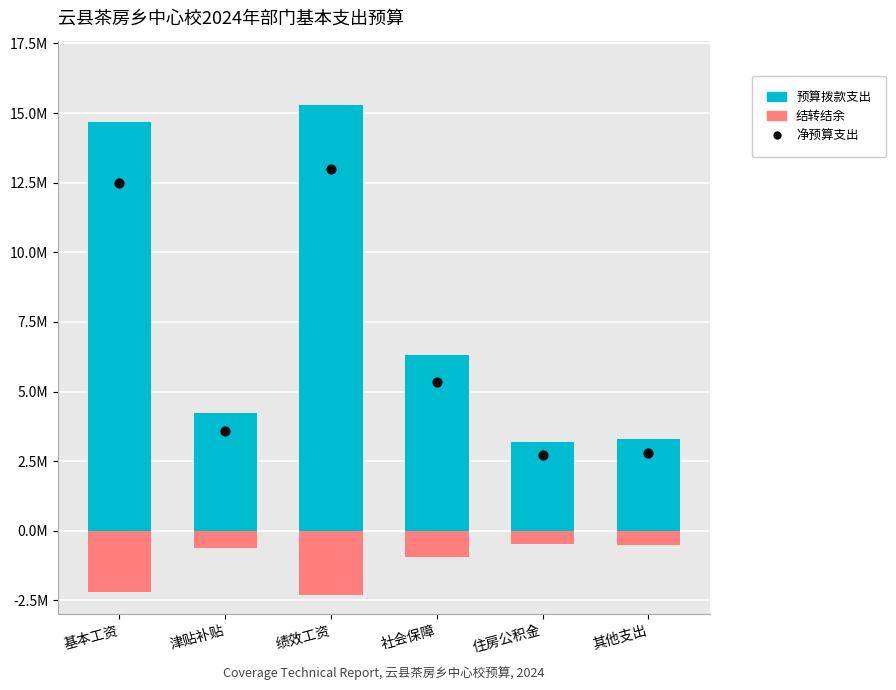

What are all the series names shown in the legend?

预算拨款支出, 结转结余, 净预算支出